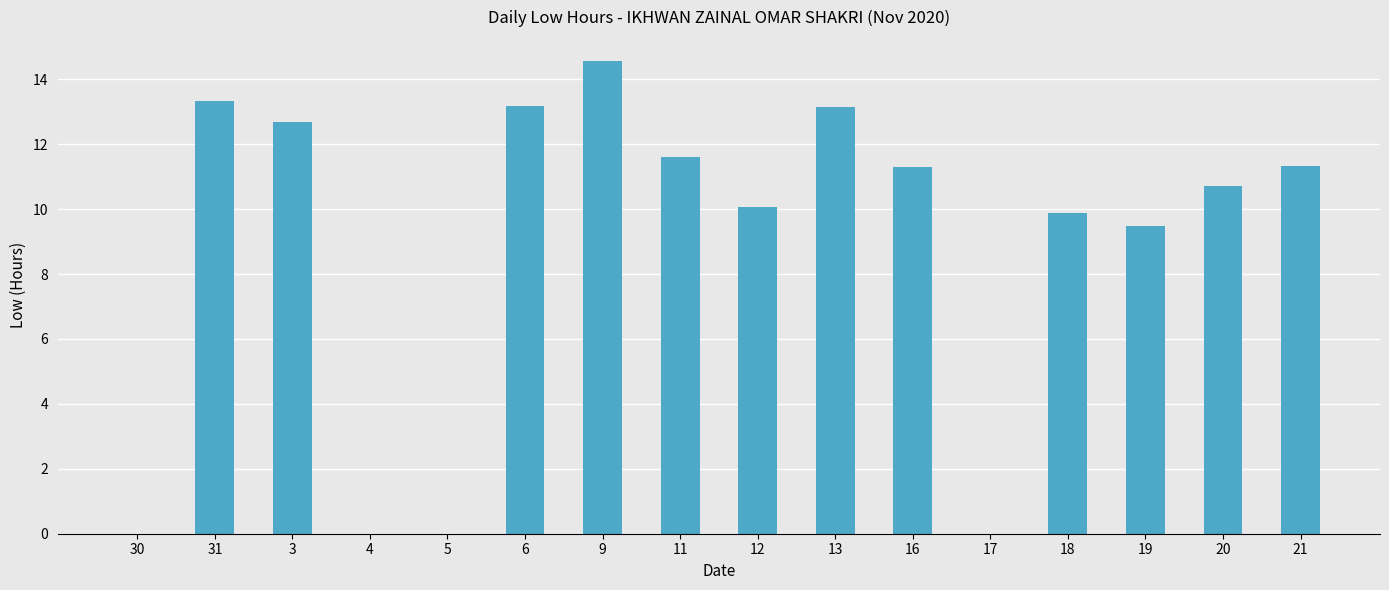

Is it true that the value at 3 is 12.7?

True